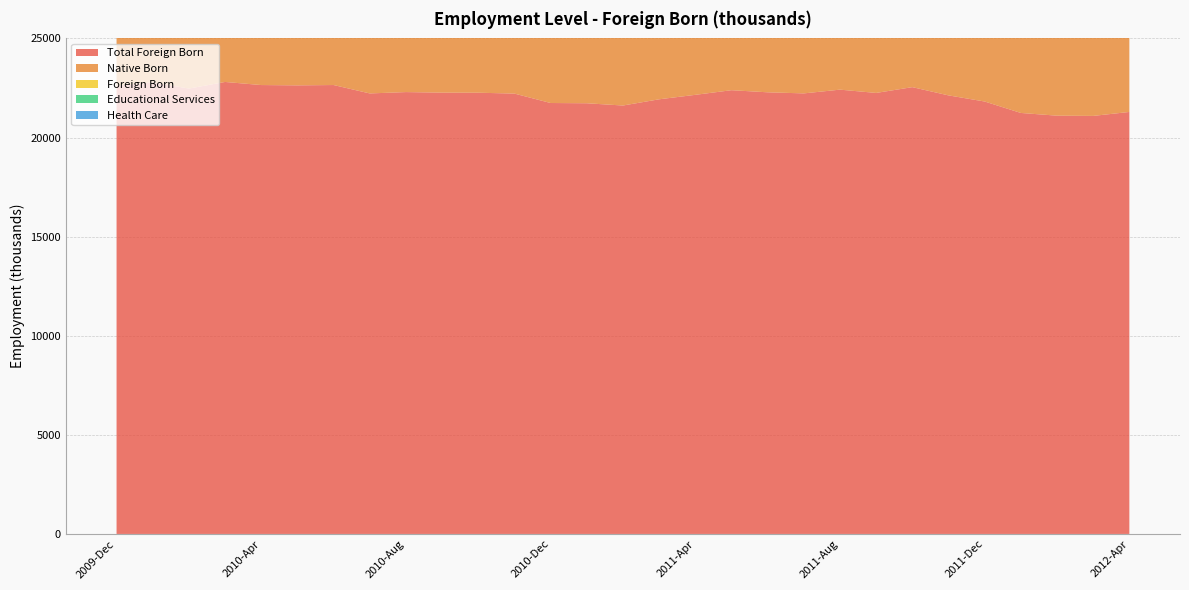

Reading right to left, what are all the values shown in this chart?

Total Foreign Born: 21290	21090	21102	21239	21816	22125	22541	22249	22415	22226	22281	22387	22153	21928	21614	21728	21741	22216	22260	22264	22292	22224	22648	22631	22647	22803	22470	22785	22619
Native Born: 12517	12282	12365	12501	12940	13088	13404	13340	13360	13116	13083	13012	12856	12677	12673	12886	12911	13333	13345	13291	13285	13135	13303	13328	13271	13069	13001	13248	13233
Foreign Born: 8773	8808	8737	8739	8876	9037	9136	8909	9055	9110	9198	9375	9297	9251	8942	8842	8830	8883	8916	8973	9007	9090	9345	9303	9376	9734	9469	9537	9386
Educational Services: 1576	1573	1571	1517	1624	1683	1791	1759	1797	1671	1698	1631	1612	1754	1691	1825	1686	1685	1650	1739	1762	1602	1699	1629	1617	1714	1606	1697	1614
Health Care: 5139	5173	5115	5078	5372	5490	5513	5638	5586	5453	5506	5464	5252	5119	4928	4906	5103	5446	5349	5406	5392	5290	5484	5406	5231	5174	5101	5335	5373